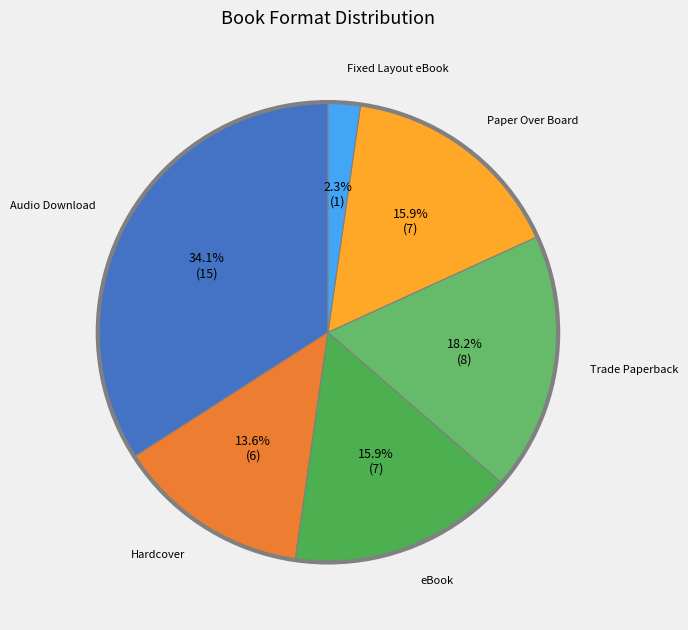

Count the number of slices in the pie.

6